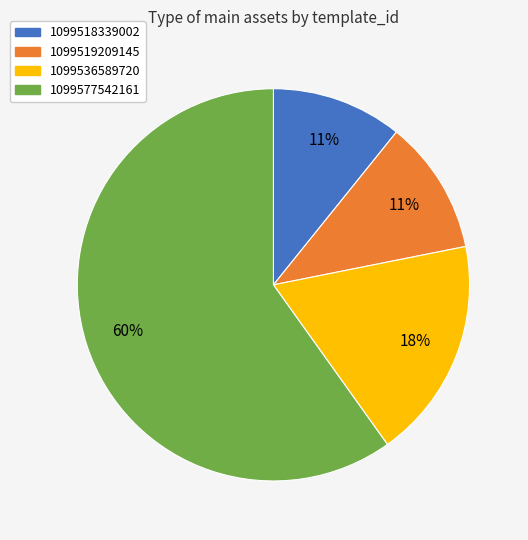

True or false: 1099518339002 accounts for 3% of the total.

False